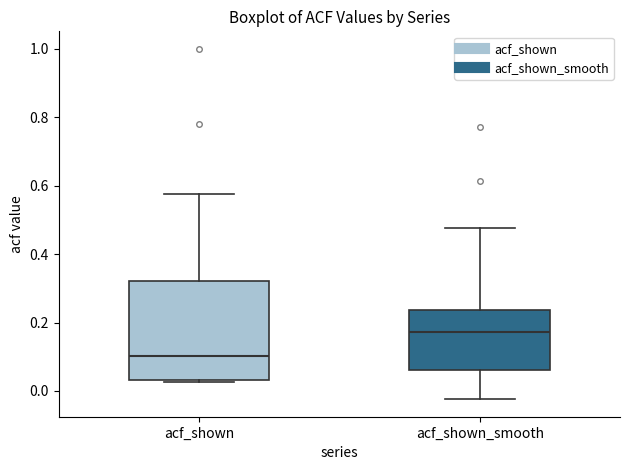

Where is the lower edge of the box for acf_shown on the y-axis? The values are not printed on the chart, so give them approximately, as read against the axis.

0.04